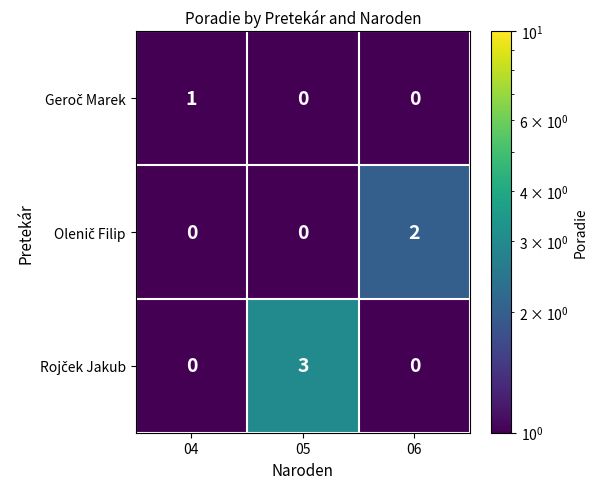

What is the maximum value shown in the chart?

3